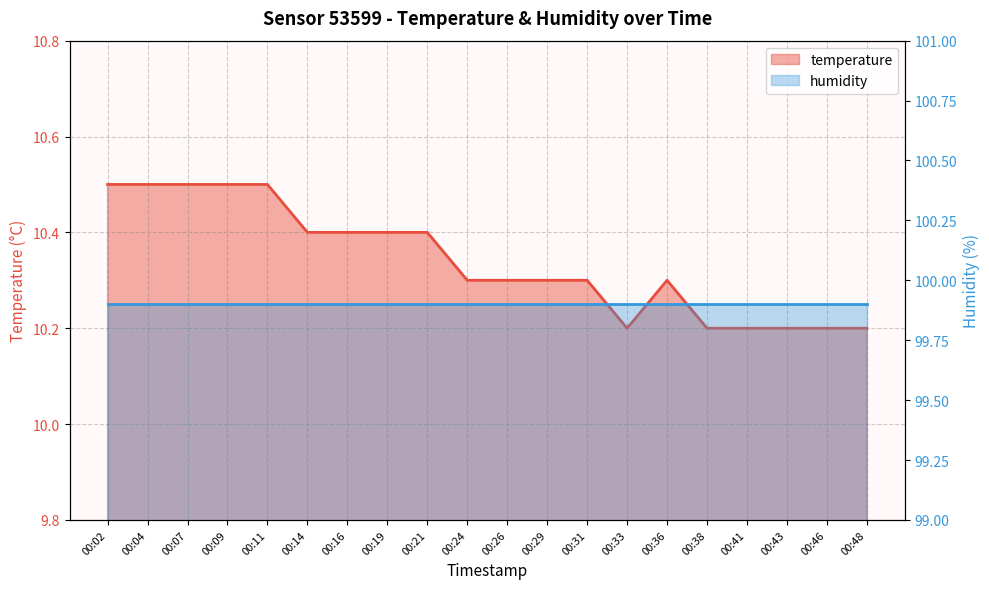

How many interior local valleys (lower than both neighbors) does the data have?

1